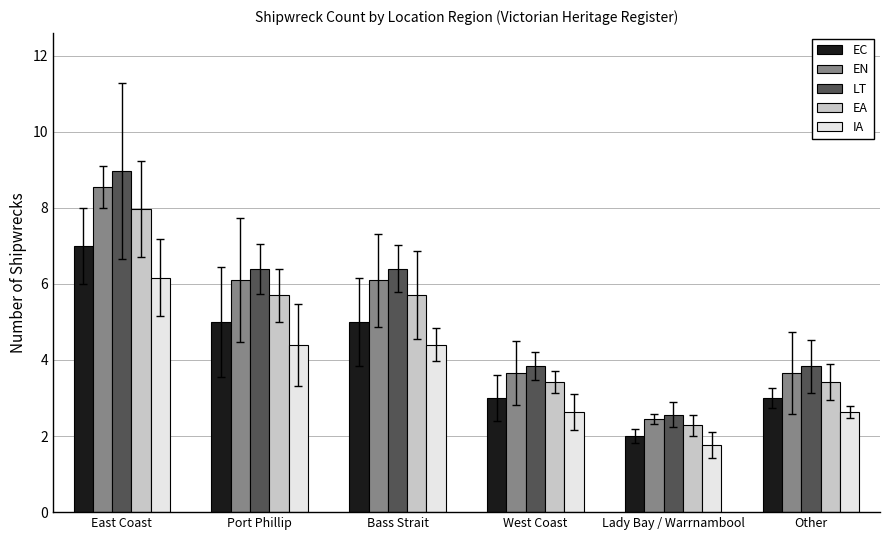

What is the sum of all LT values?

32.0